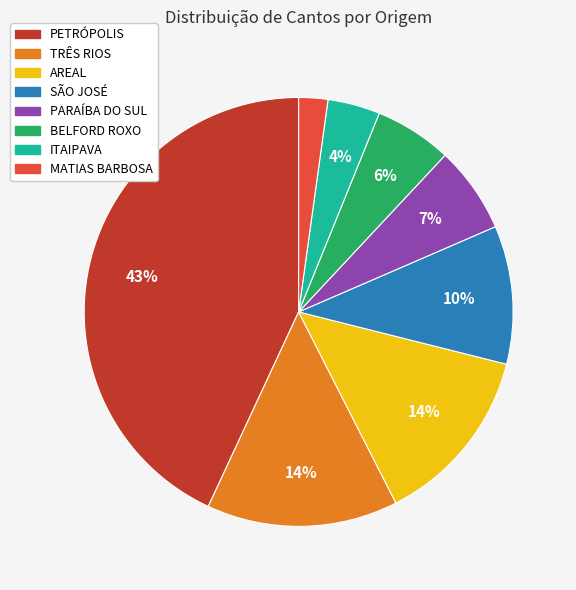

To the nearest percent, what portion does TRÊS RIOS represent?

14%